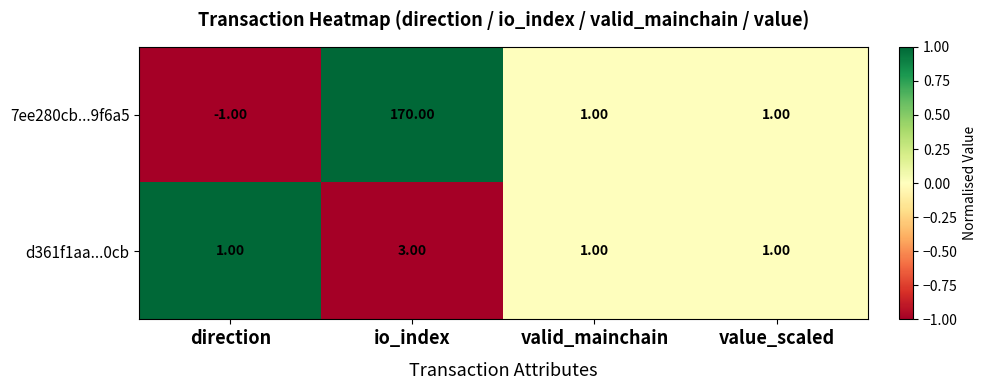

Rank the series by their maximum value, from highest to lowest.

7ee280cb...9f6a5, d361f1aa...0cb